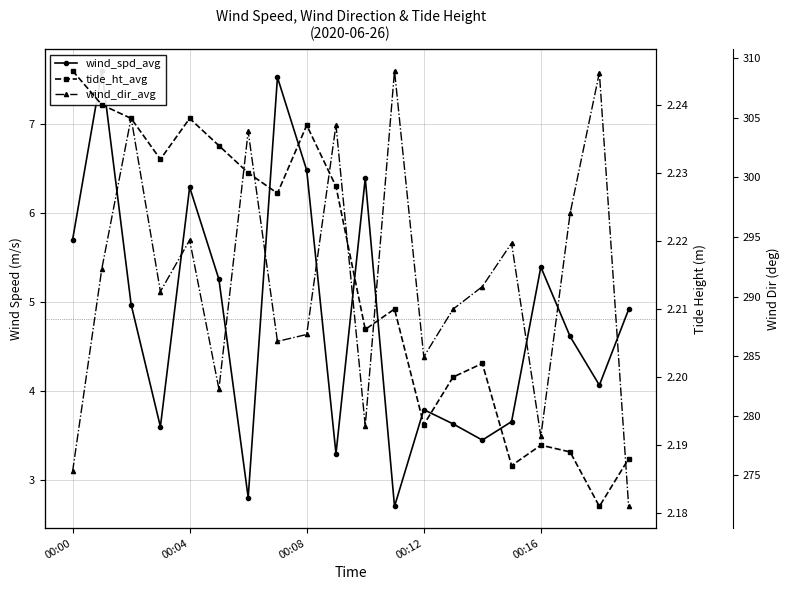

True or false: tide_ht_avg and wind_dir_avg cross at least once.

False